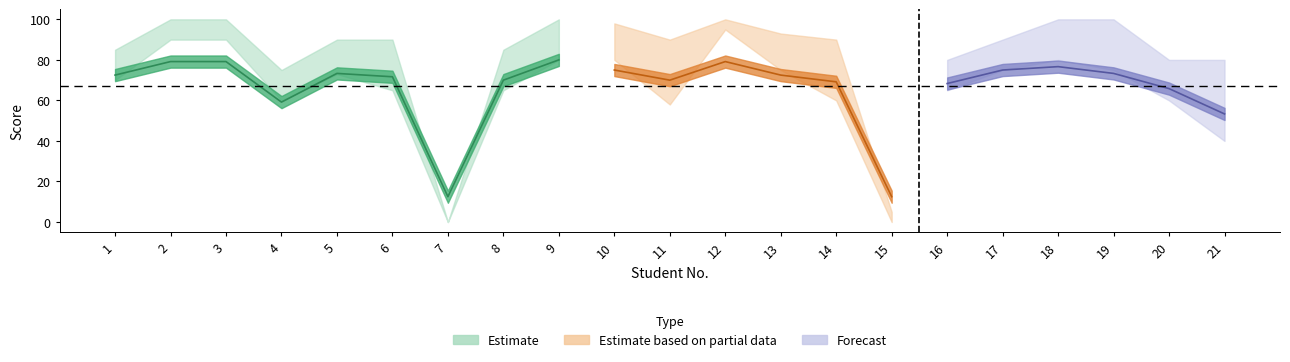

Where is the first local maximum for U6_lower?

5